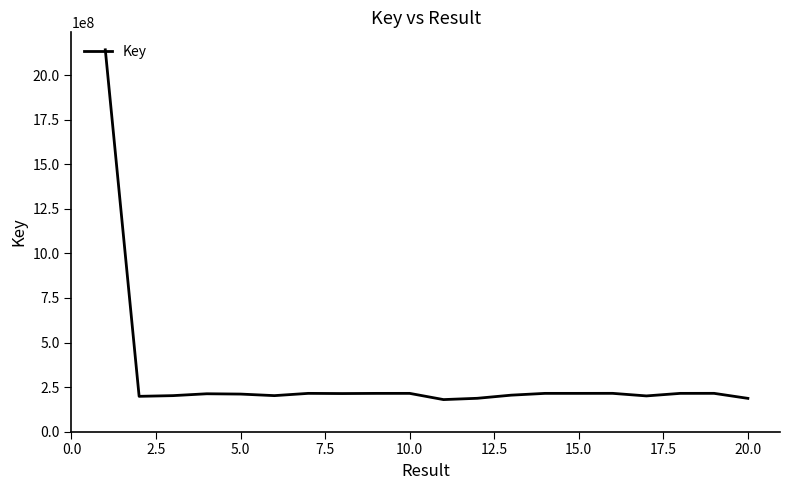

What is the minimum value shown in the chart?

179822825